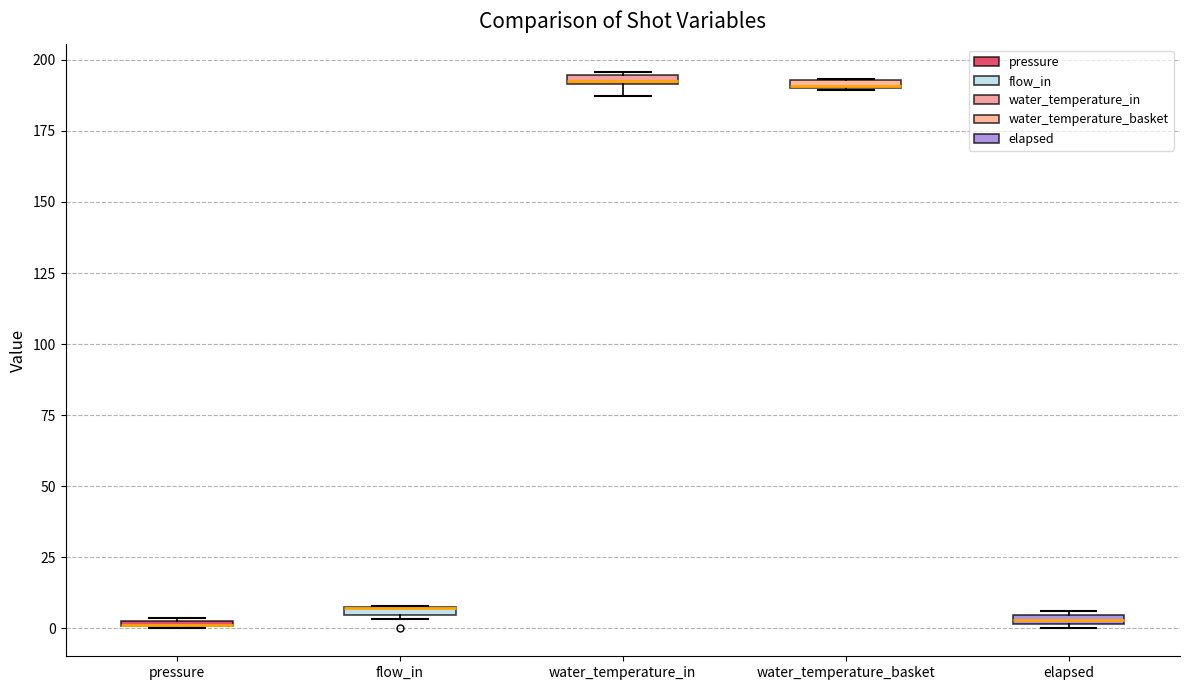

Where is the lower edge of the box for flow_in on the y-axis? The values are not printed on the chart, so give them approximately, as read against the axis.

5